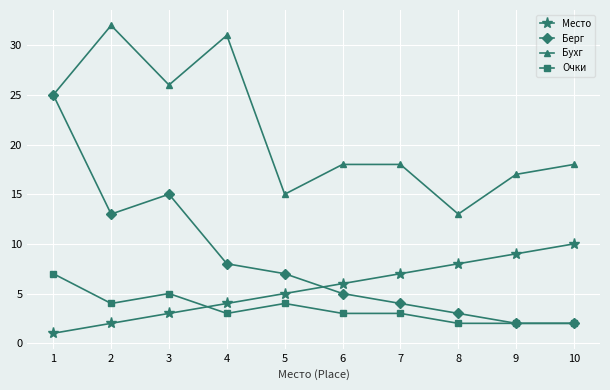

Rank the series at 4 from highest to lowest value.

Бухг, Берг, Место, Очки